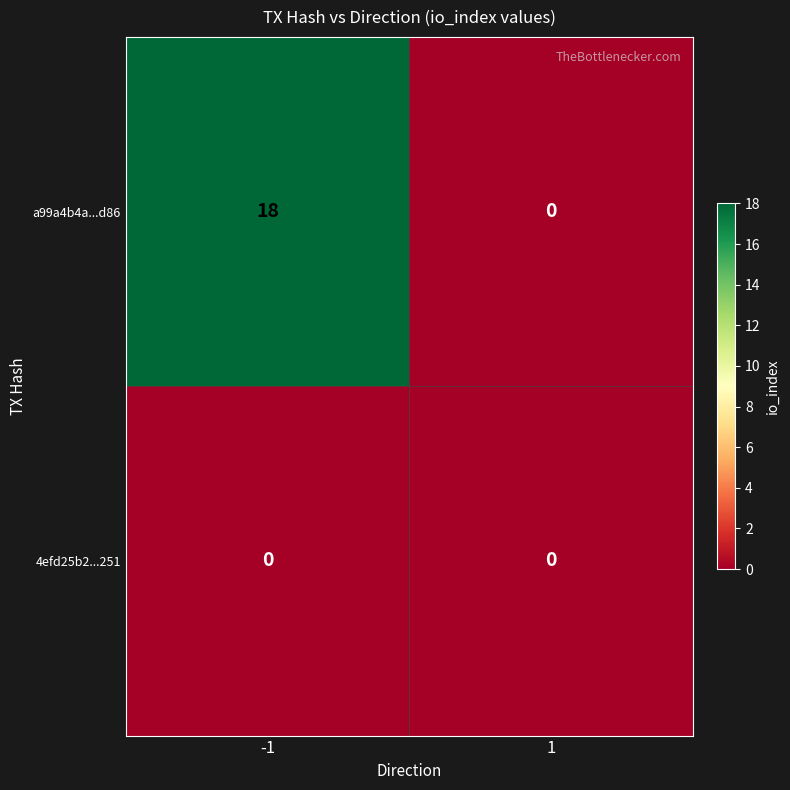

Rank the series by their average value, from highest to lowest.

a99a4b4a...d86, 4efd25b2...251